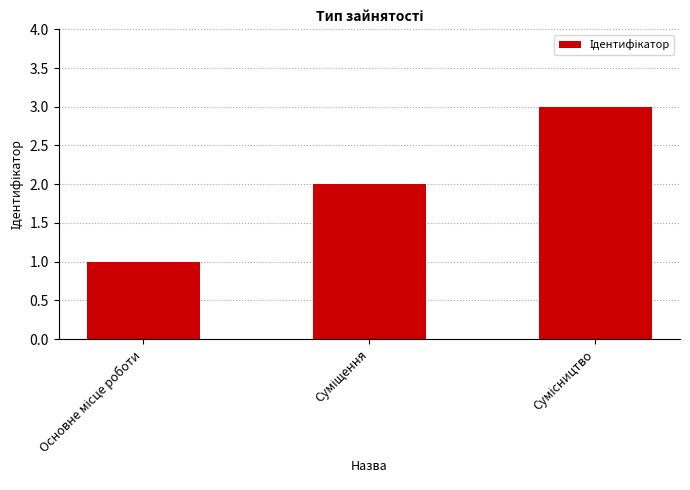

What is the greatest value displayed?

3